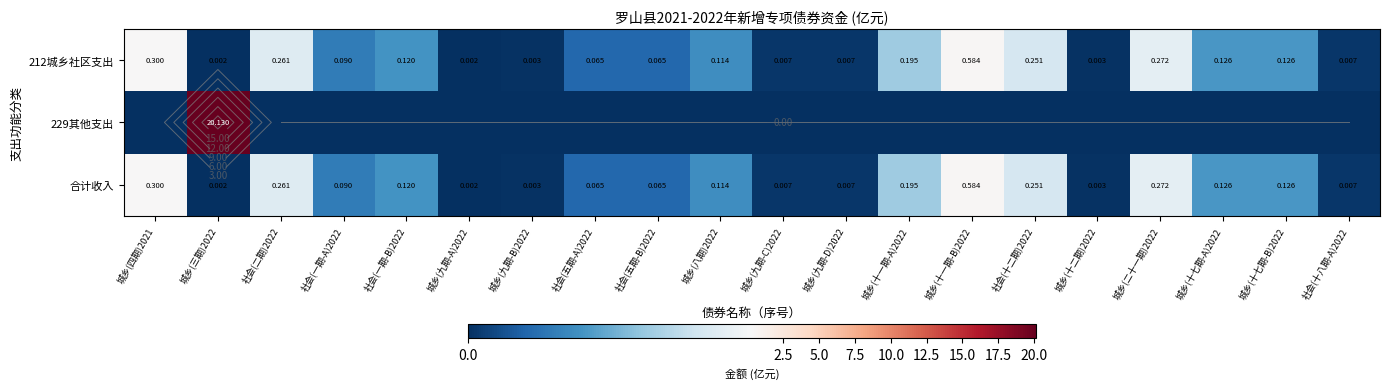

Which series has the widest spread of values?

229其他支出